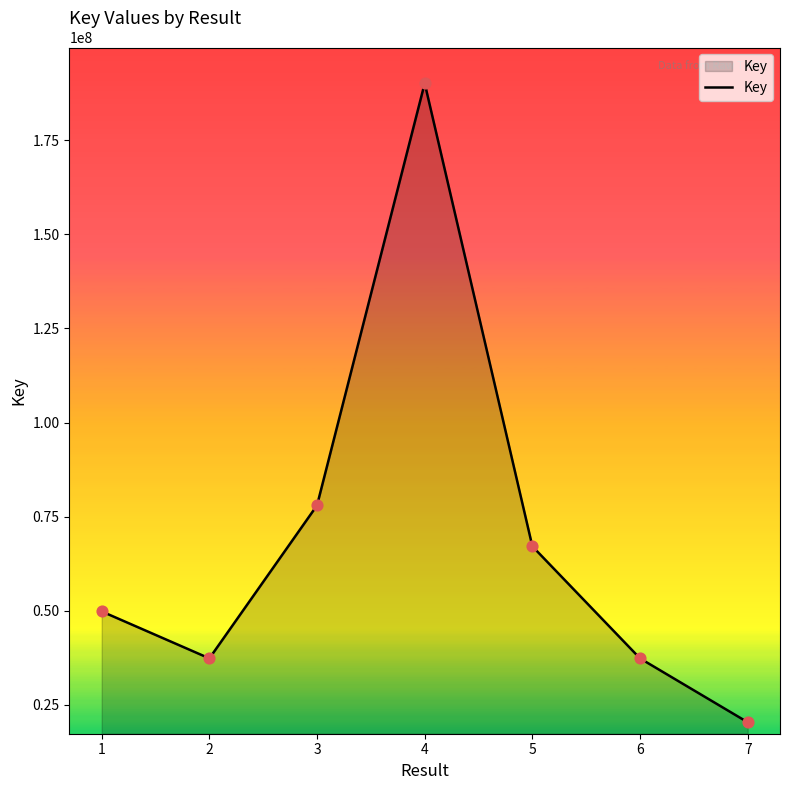

What is the change in value from 4 to 5?

-123114277